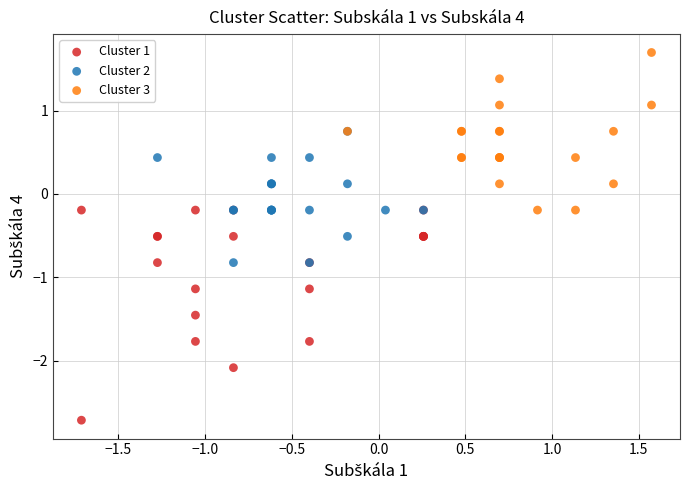

Which series reaches the minimum Y coordinate?

Cluster 1